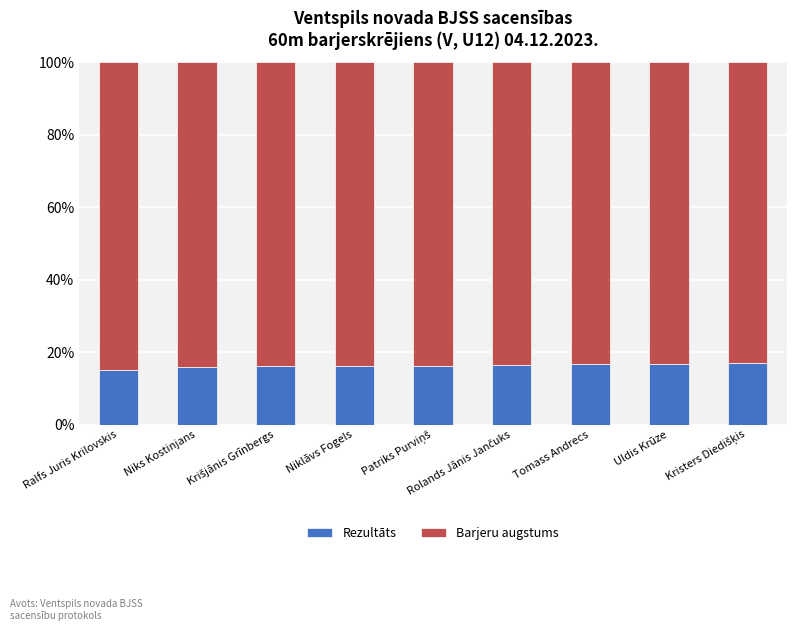

How many data points does each series have?

9